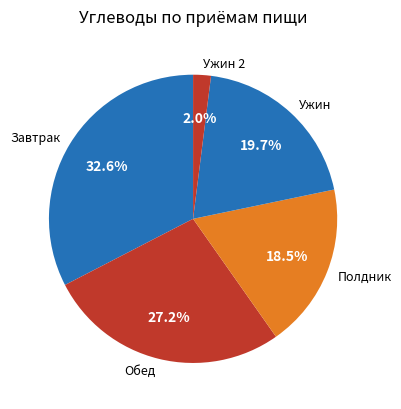

How many slices are in this pie chart?

5